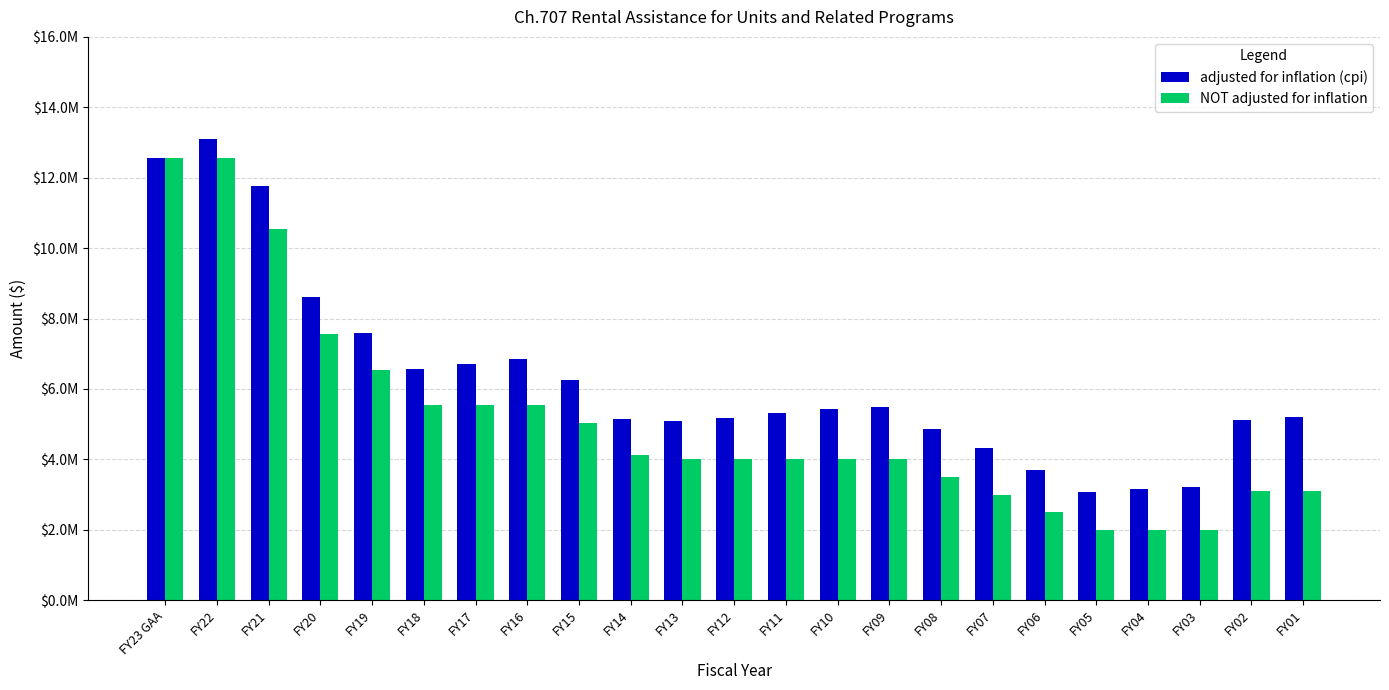

What are all the series names shown in the legend?

adjusted for inflation (cpi), NOT adjusted for inflation